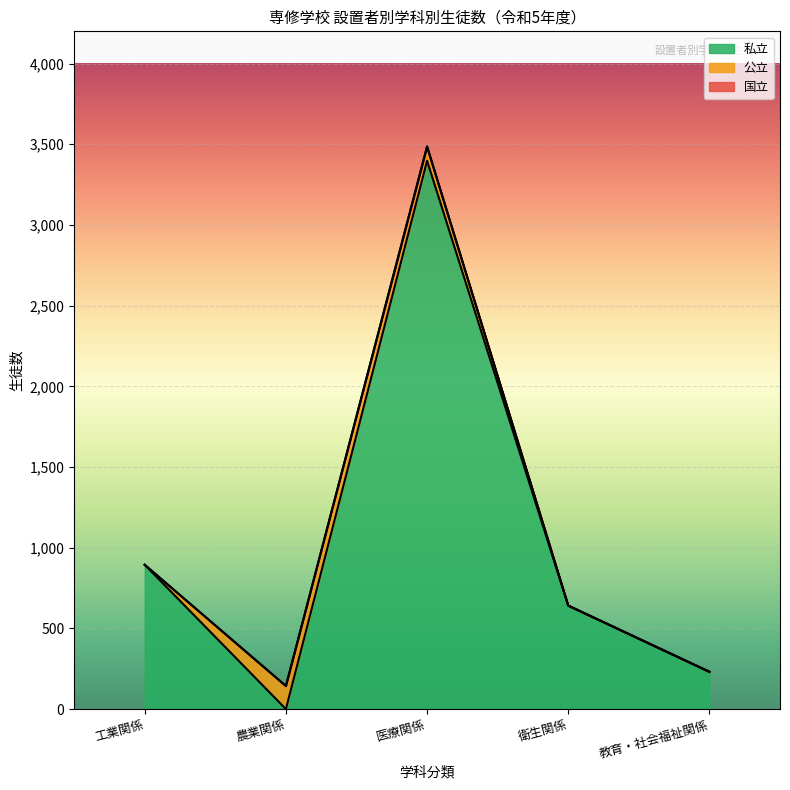

Which category has the highest value in the 私立 series?

医療関係